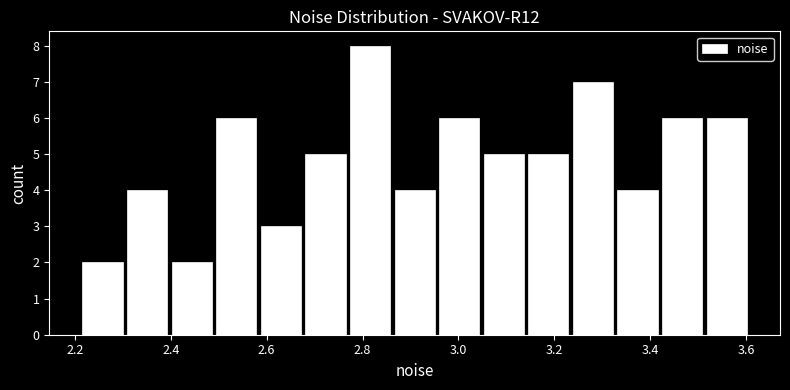

Reading left to right, list every bar in this chart as the range it spans on the x-axis followed by its height. Neither the bar edges nor the heights are printed on the chart, so give them approximately, as read against the axes.

2.22 to 2.30: 2
2.30 to 2.40: 4
2.40 to 2.50: 2
2.50 to 2.58: 6
2.58 to 2.68: 3
2.68 to 2.76: 5
2.76 to 2.86: 8
2.86 to 2.96: 4
2.96 to 3.04: 6
3.04 to 3.14: 5
3.14 to 3.24: 5
3.24 to 3.32: 7
3.32 to 3.42: 4
3.42 to 3.52: 6
3.52 to 3.60: 6